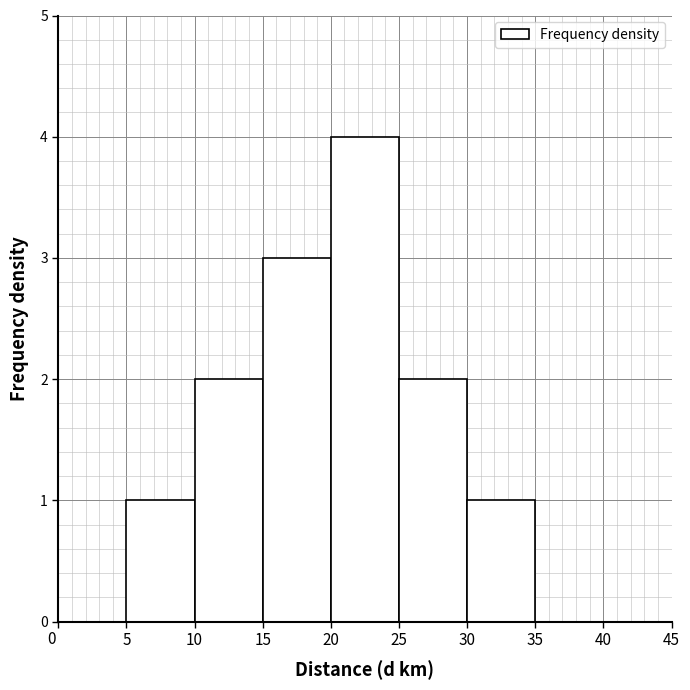

Over which range of the x-axis is the bar tallest?

20 to 25